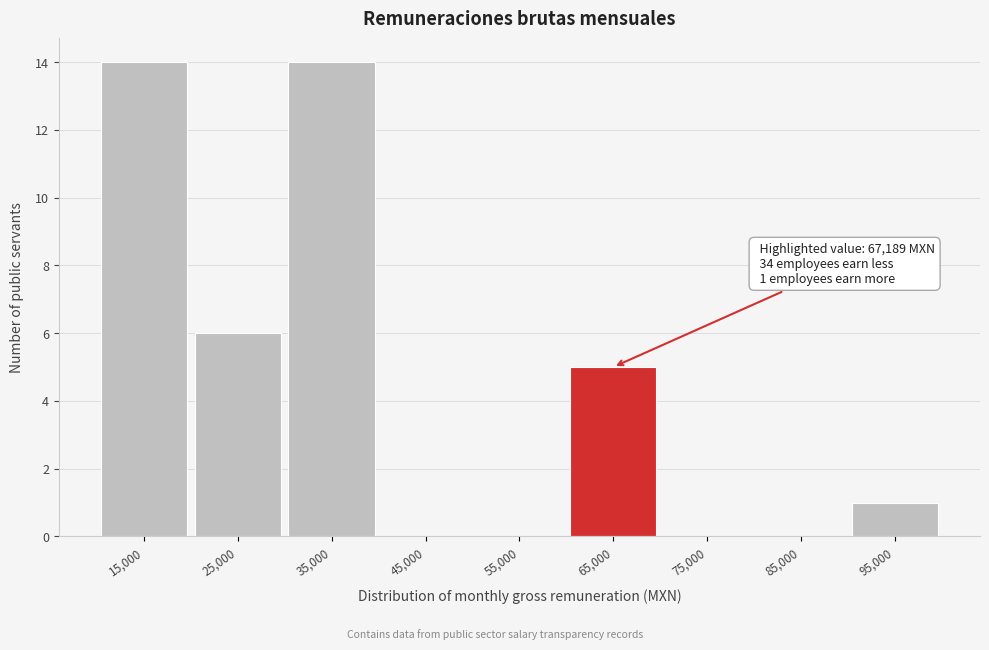

Reading right to left, transcribe all the data shown in this chart.

95,000=1	85,000=0	75,000=0	65,000=5	55,000=0	45,000=0	35,000=14	25,000=6	15,000=14